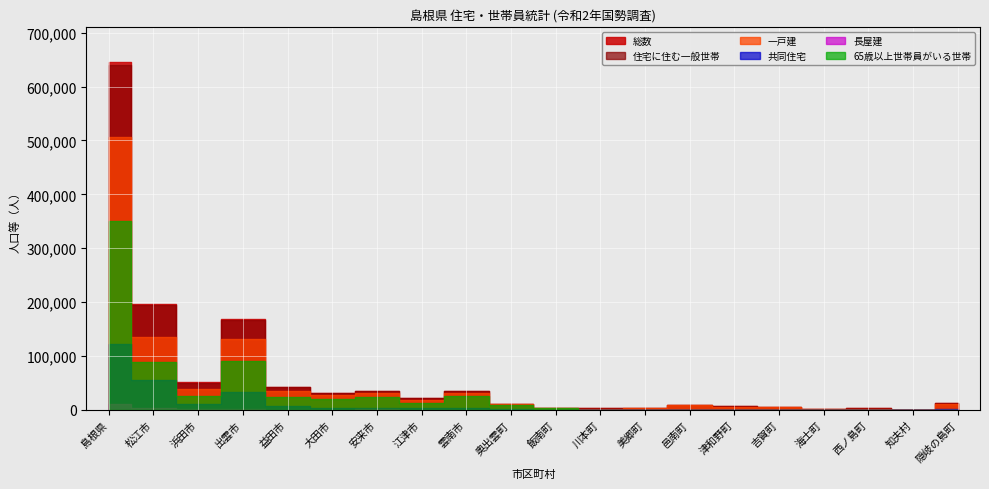

True or false: 共同住宅 and 総数 cross at least once.

False